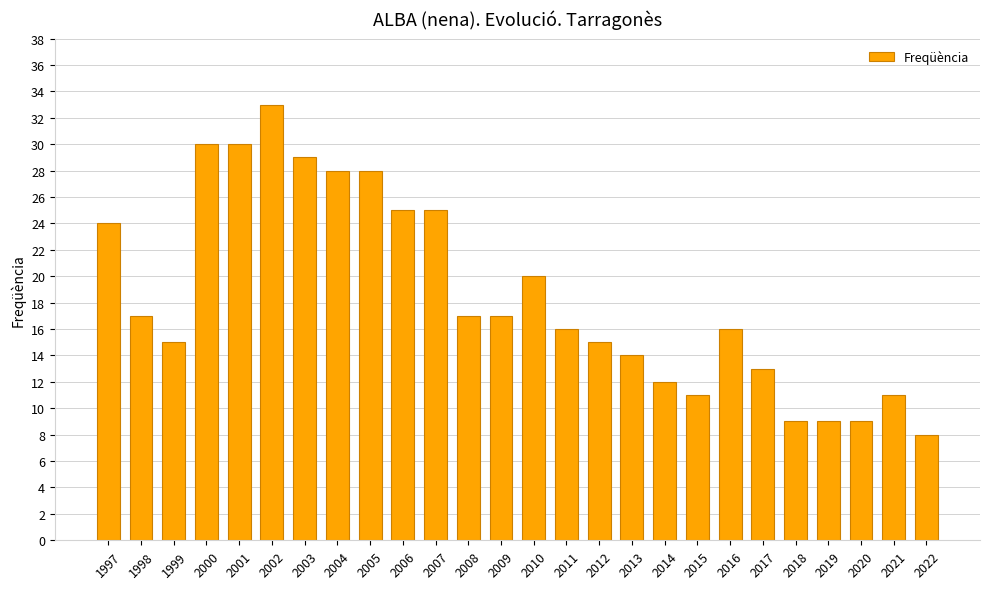

What is the sum of all values?

481